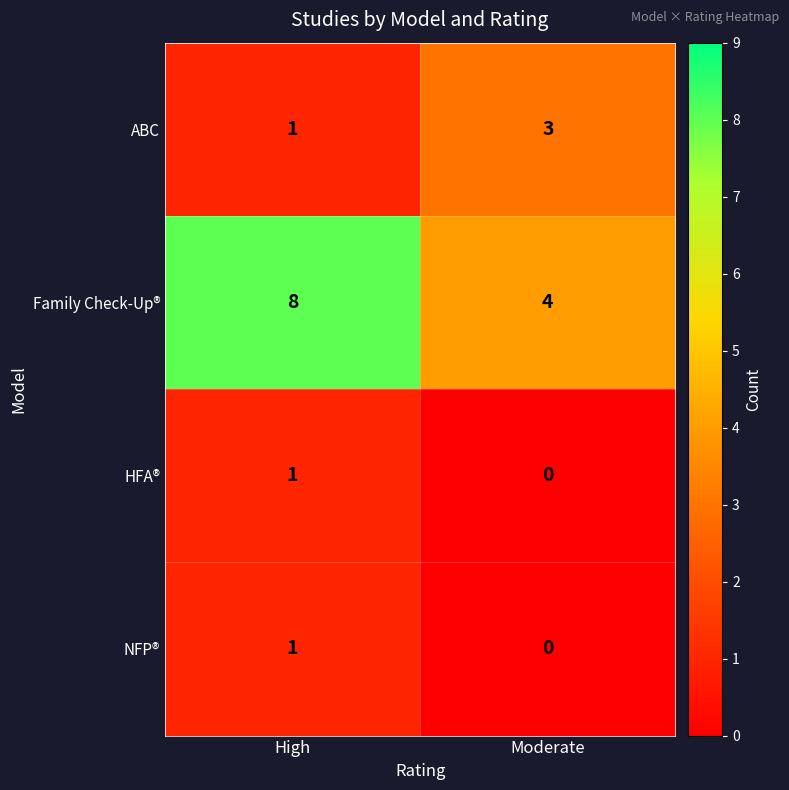

Reading right to left, transcribe all the data shown in this chart.

ABC: Moderate=3	High=1
Family Check-Up®: Moderate=4	High=8
HFA®: Moderate=0	High=1
NFP®: Moderate=0	High=1